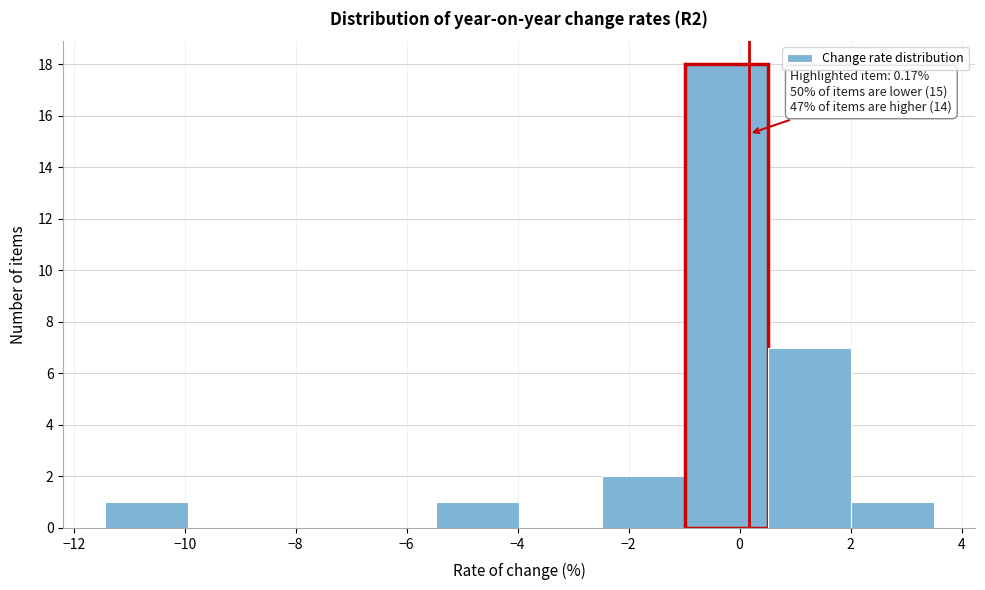

Which range on the x-axis has the tallest bar?

-1.0 to 0.6